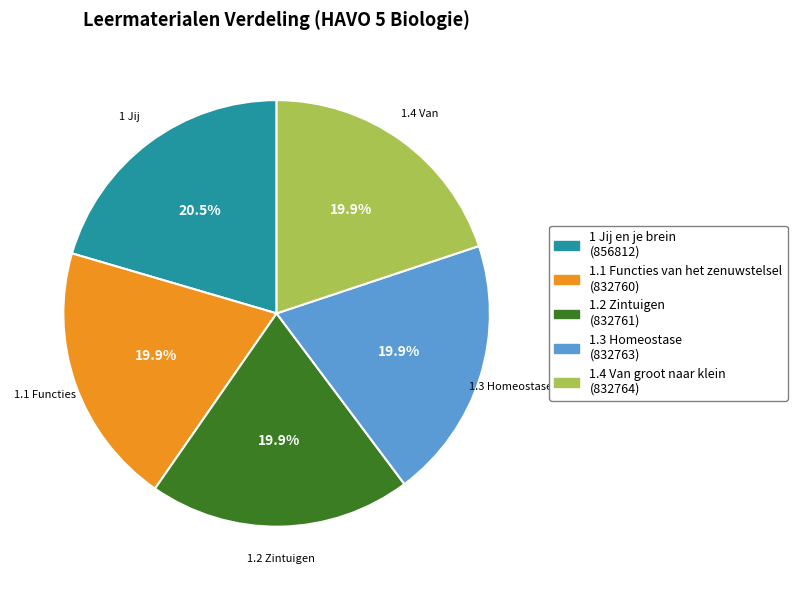

Combined, what portion of the pie is 1.4 Van groot naar klein and 1.1 Functies van het zenuwstelsel?

39.8%